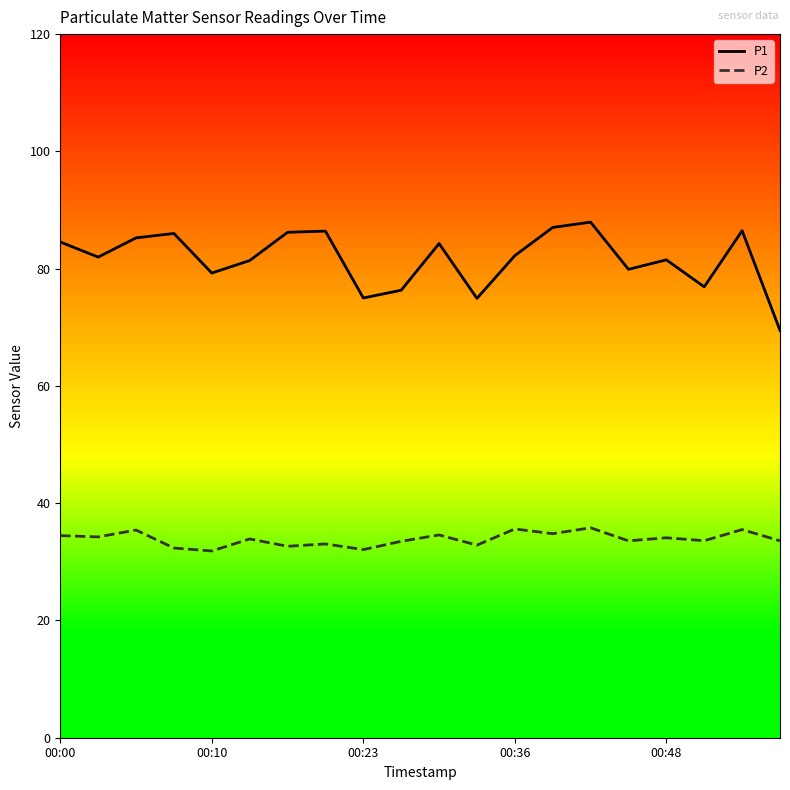

True or false: P2 and P1 intersect in this chart.

False